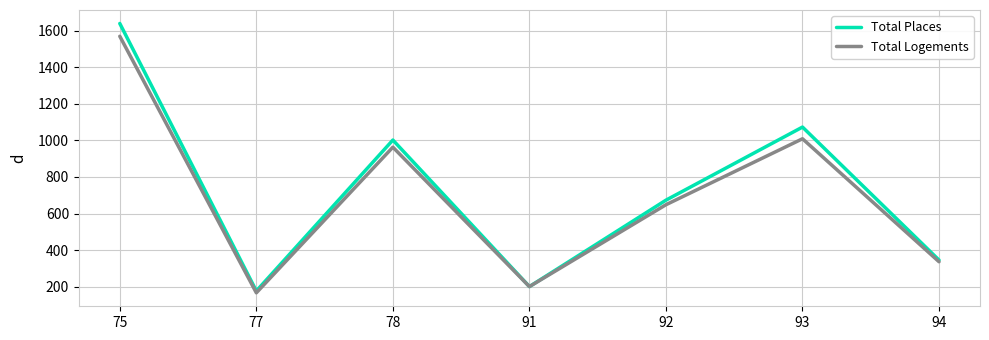

Which series changed the most between 91 and 92?

Total Places